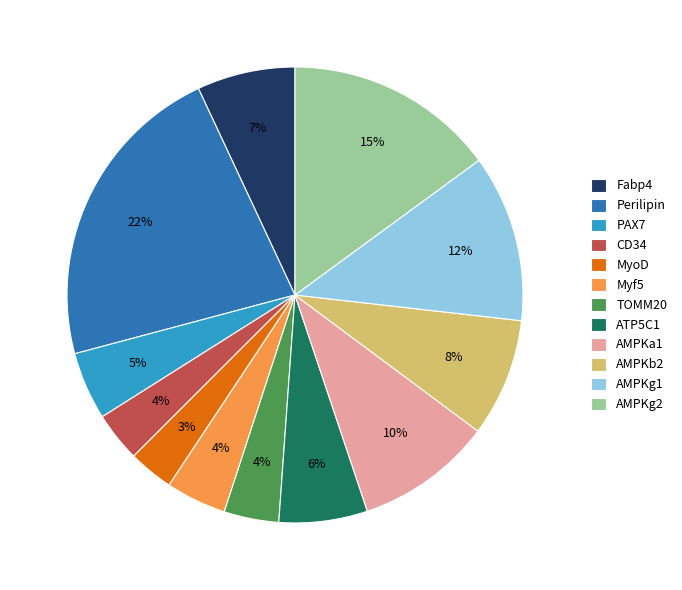

Combined, do Perilipin and AMPKa1 account for over 50%?

No